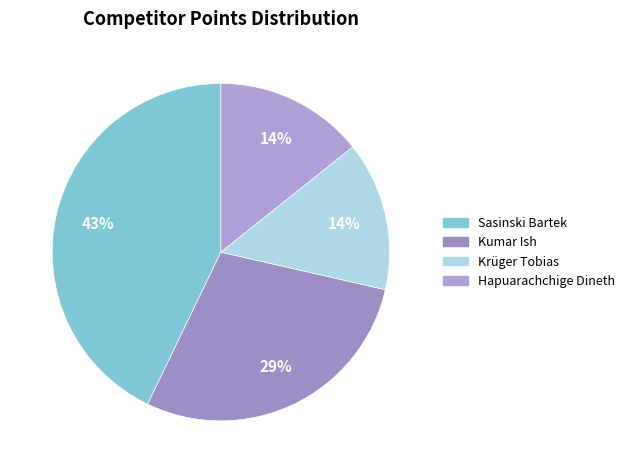

Is the sum of Kumar Ish and Hapuarachchige Dineth greater than half?

No